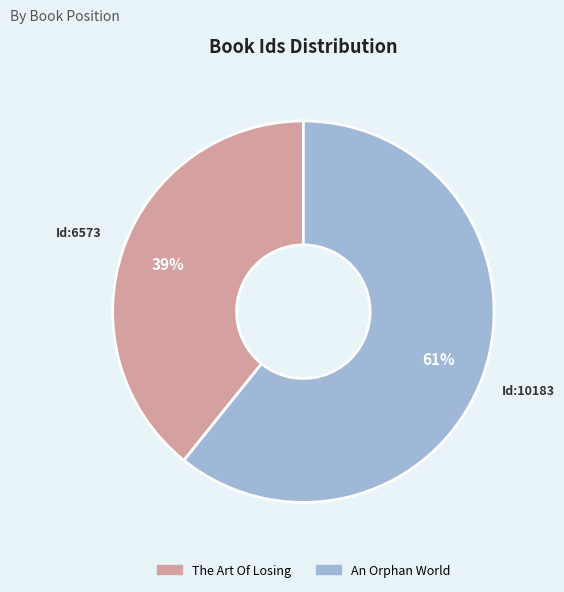

True or false: The Art Of Losing accounts for 39% of the total.

True